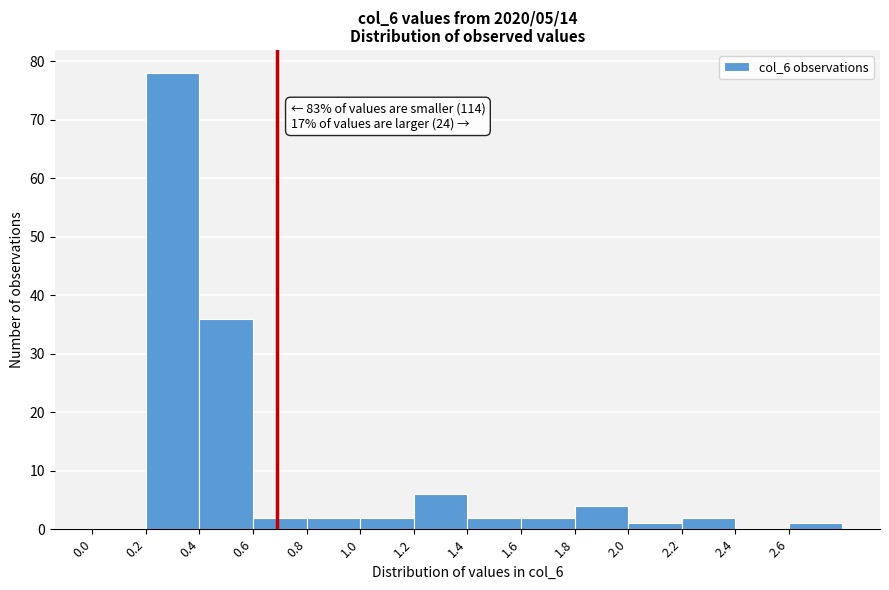

Over which range of the x-axis is the bar tallest?

0.2 to 0.4